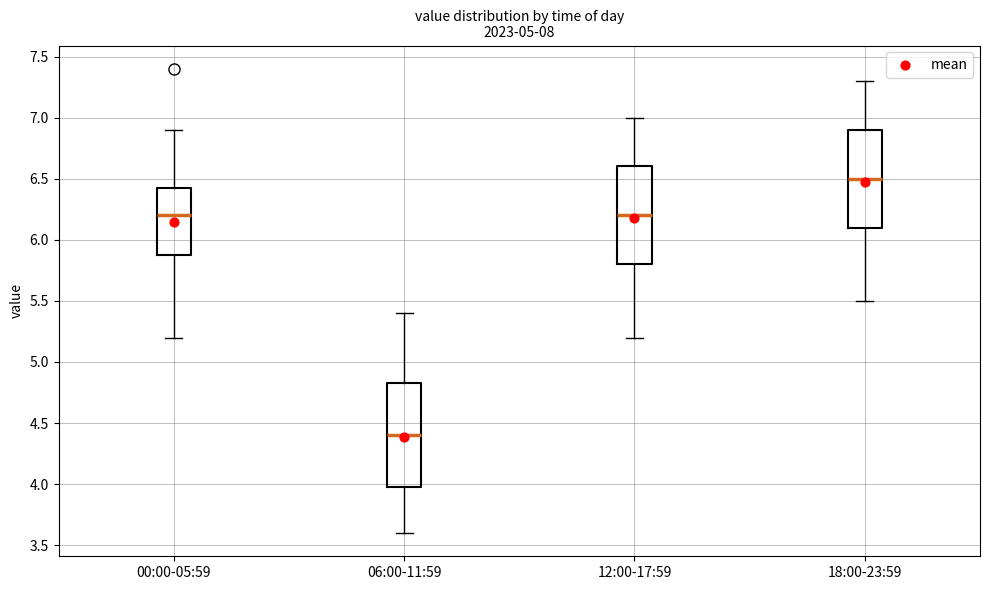

Where is the upper edge of the box for 06:00-11:59 on the y-axis? The values are not printed on the chart, so give them approximately, as read against the axis.

4.85